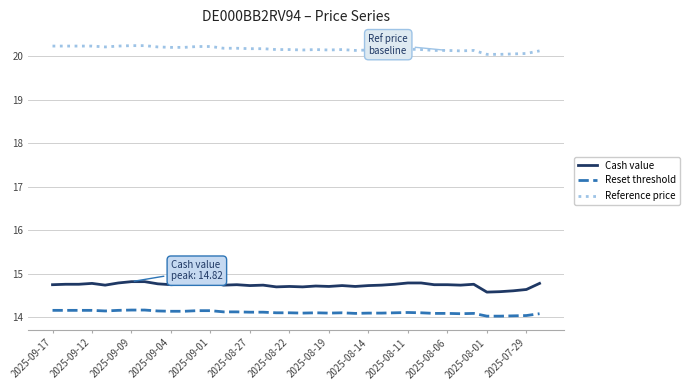

Is this an area chart (filled region under the line)?

No